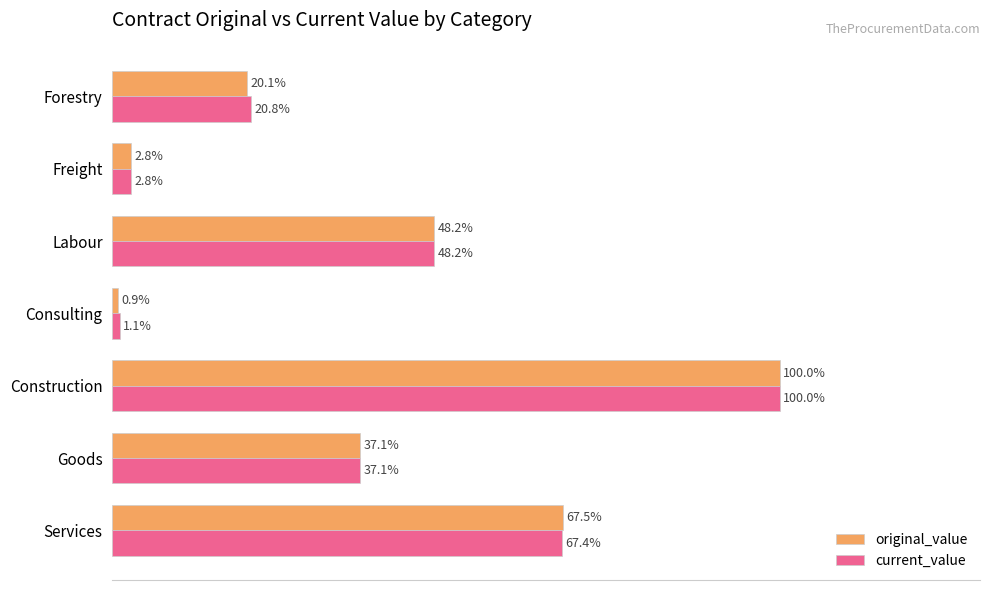

Between Services and Freight, which series saw the biggest shift?

original_value